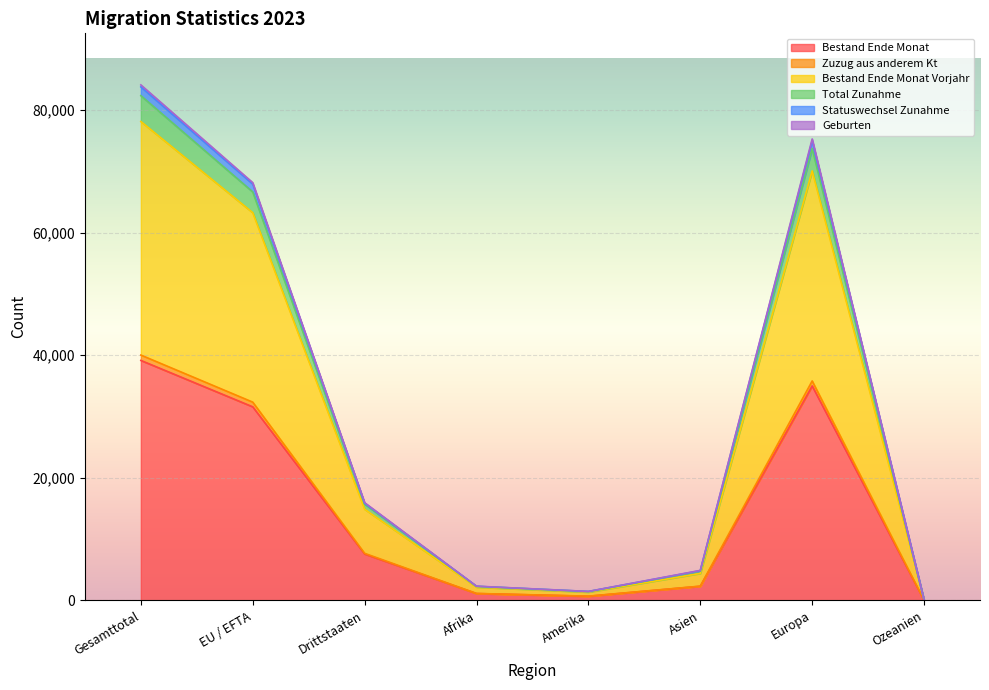

The value of Bestand Ende Monat at Drittstaaten is 7569. True or false?

True